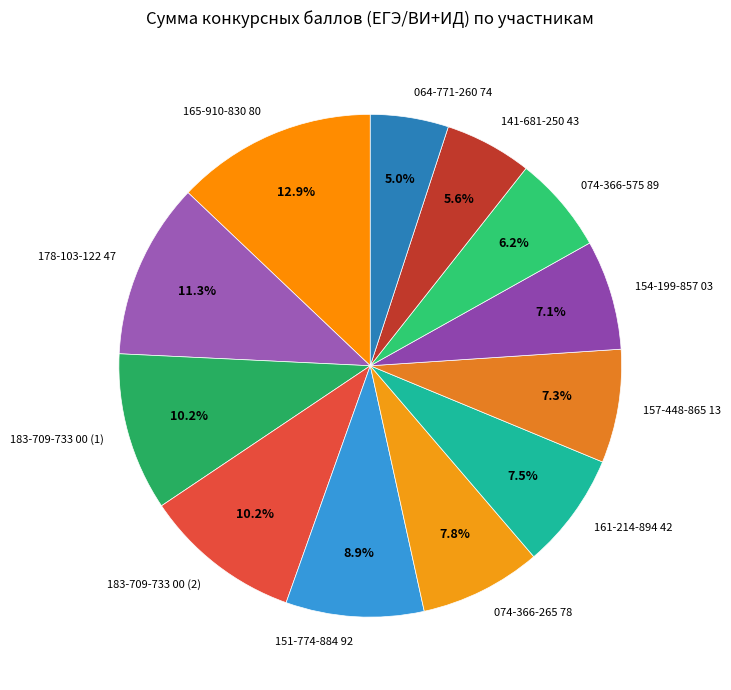

To the nearest percent, what is the combined percentage of 151-774-884 92 and 154-199-857 03?

16%